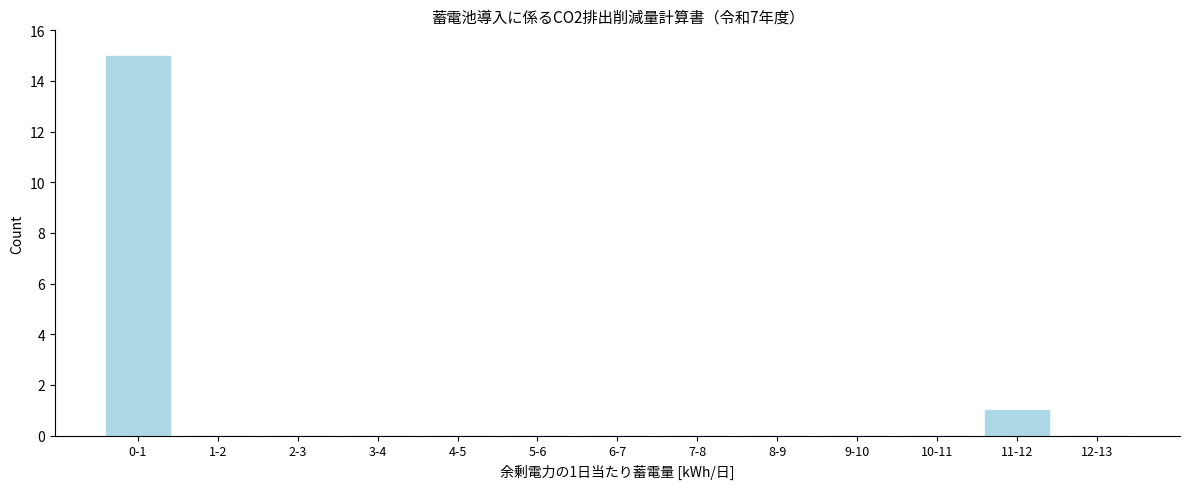

Reading left to right, extract all data points from this chart.

0-1=15	1-2=0	2-3=0	3-4=0	4-5=0	5-6=0	6-7=0	7-8=0	8-9=0	9-10=0	10-11=0	11-12=1	12-13=0